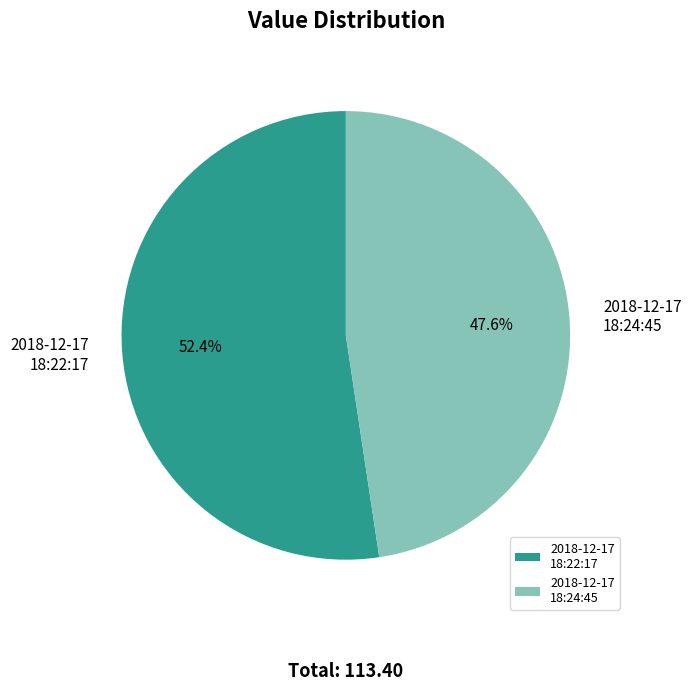

Does any single category account for the majority?

Yes